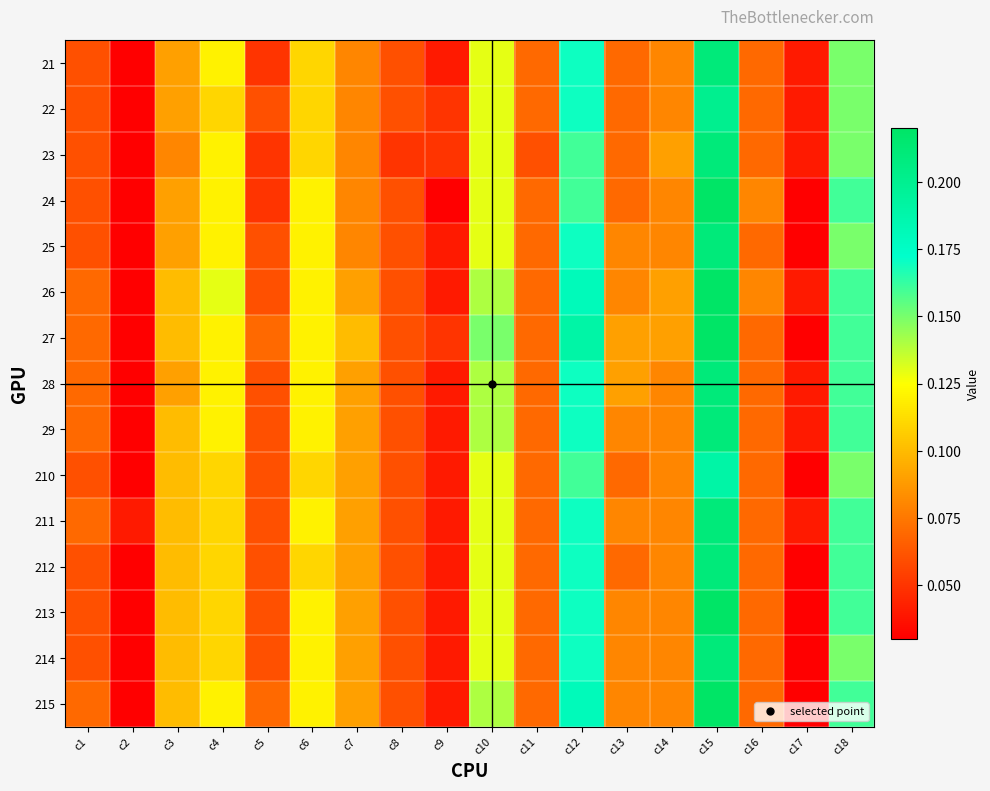

List the series in order of their peak value, lowest first.

210, 22, 21, 23, 25, 28, 29, 211, 212, 214, 24, 26, 27, 213, 215